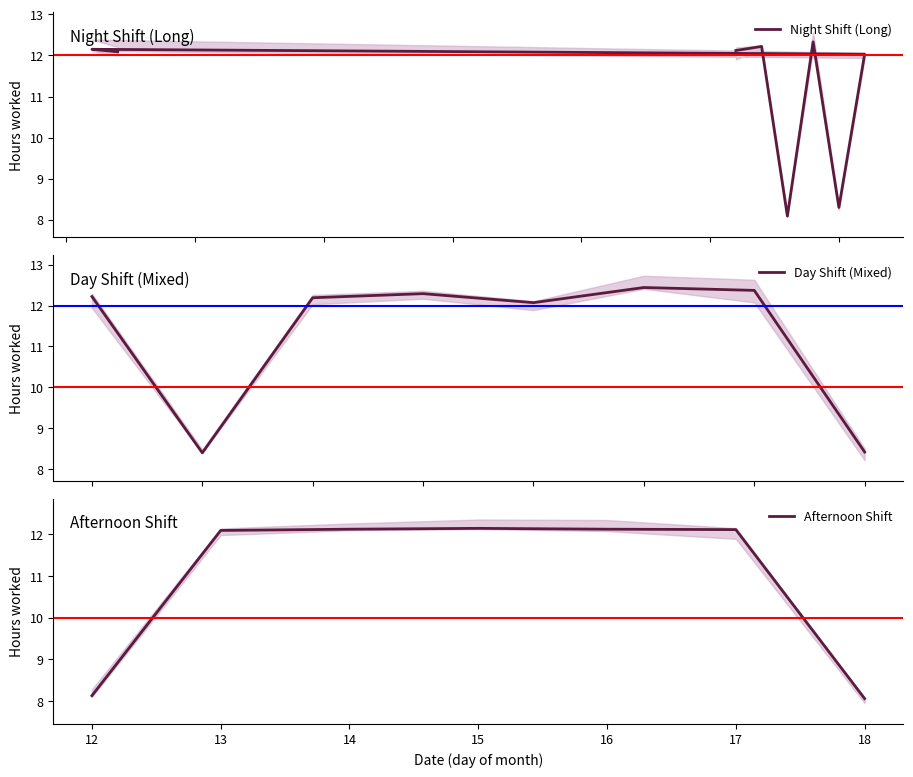

True or false: the data has more than 2 interior local peaks.

True